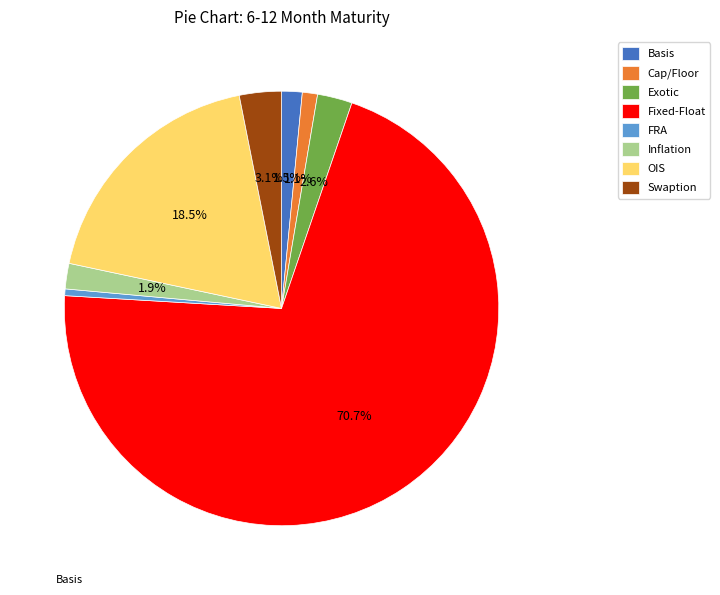

Count the number of slices in the pie.

8